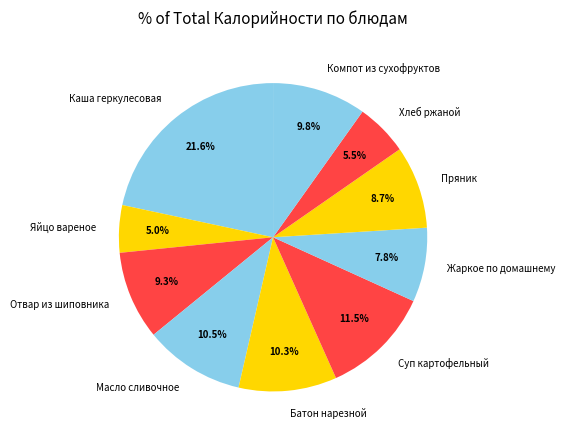

Does Яйцо вареное account for over 50% of the chart?

No